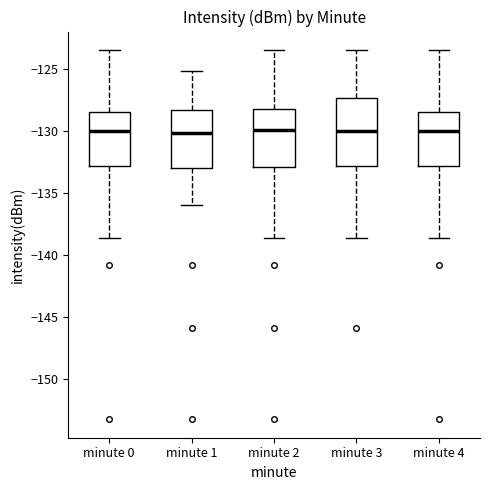

Where is the lower edge of the box for minute 1 on the y-axis? The values are not printed on the chart, so give them approximately, as read against the axis.

-133.0